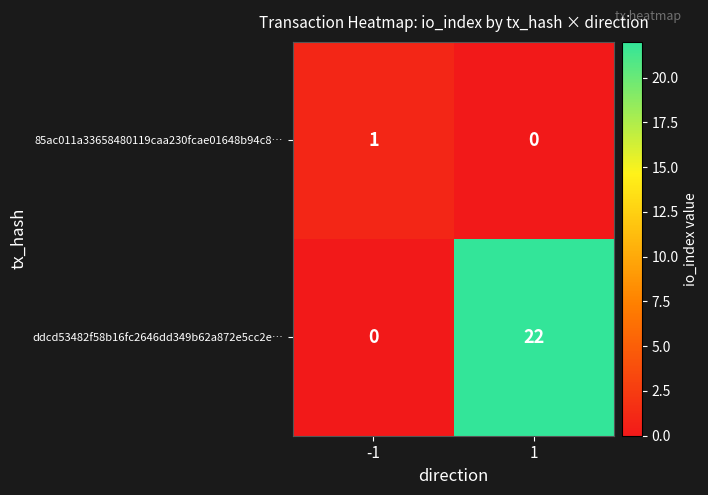

What is the total value across all series at 1?

22